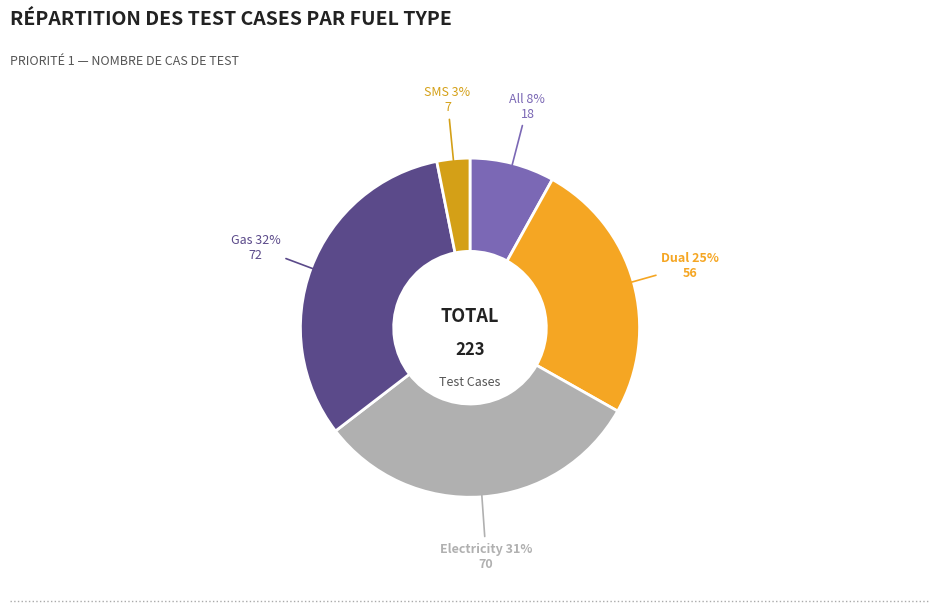

Count the number of slices in the pie.

5